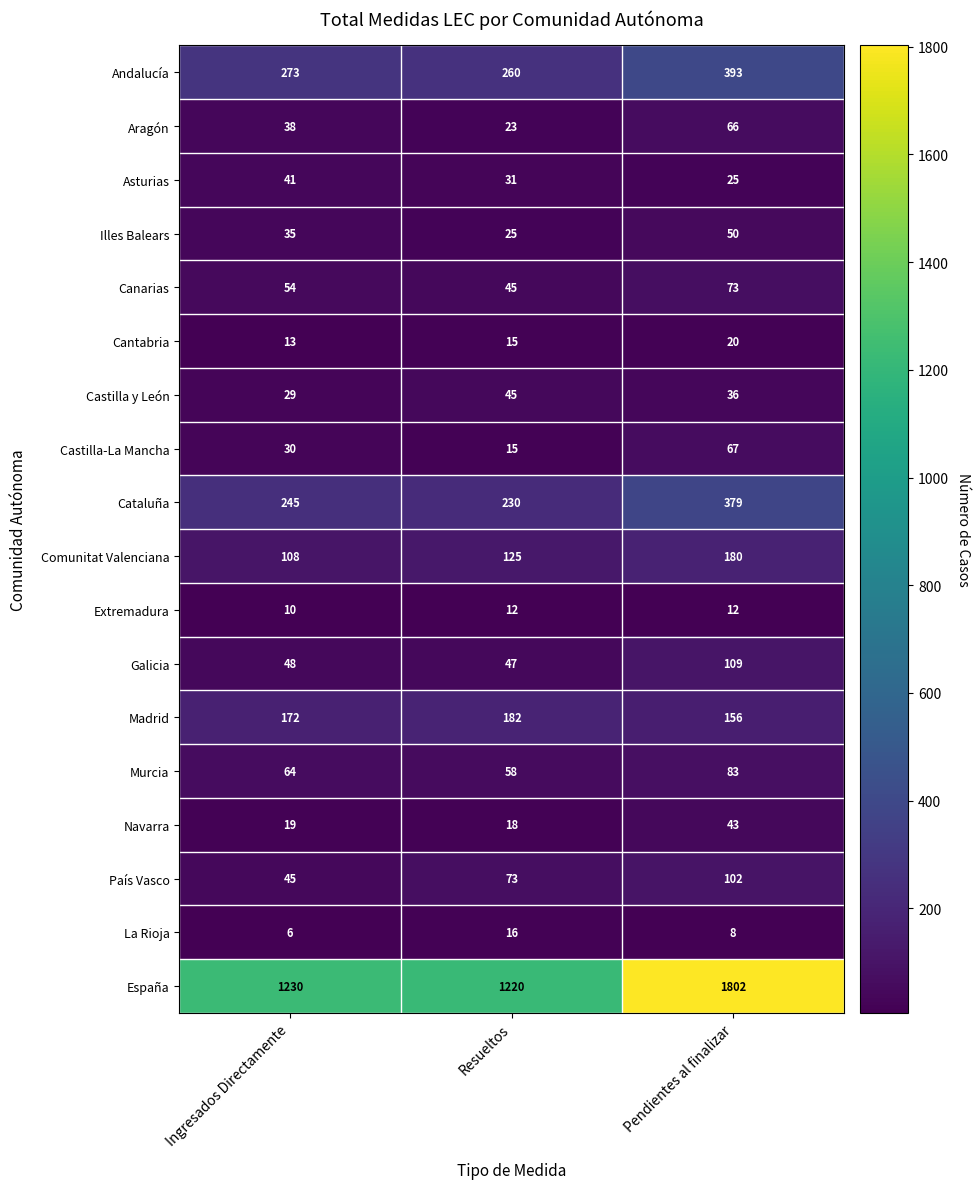

At which category is the sum across all series the highest?

Pendientes al finalizar